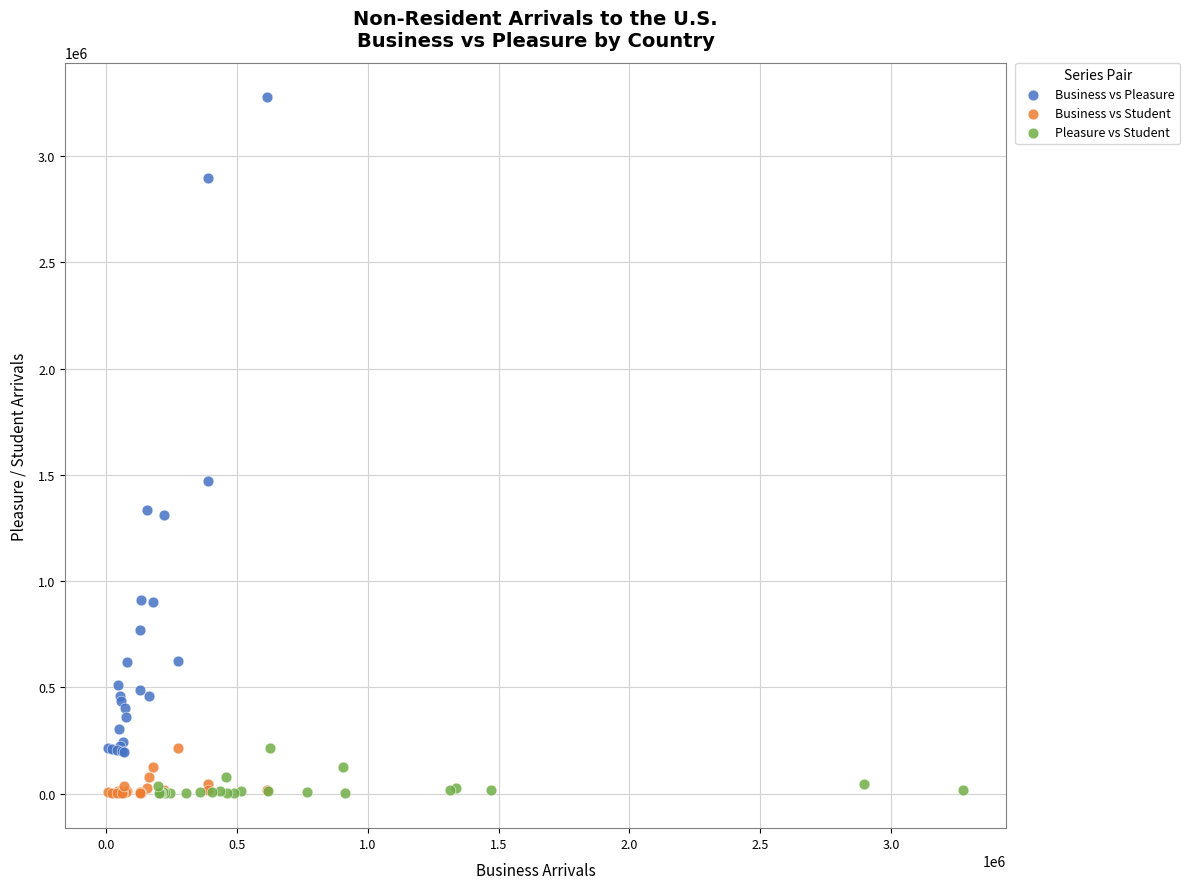

Which series has the largest Y range (max minus min)?

Business vs Pleasure